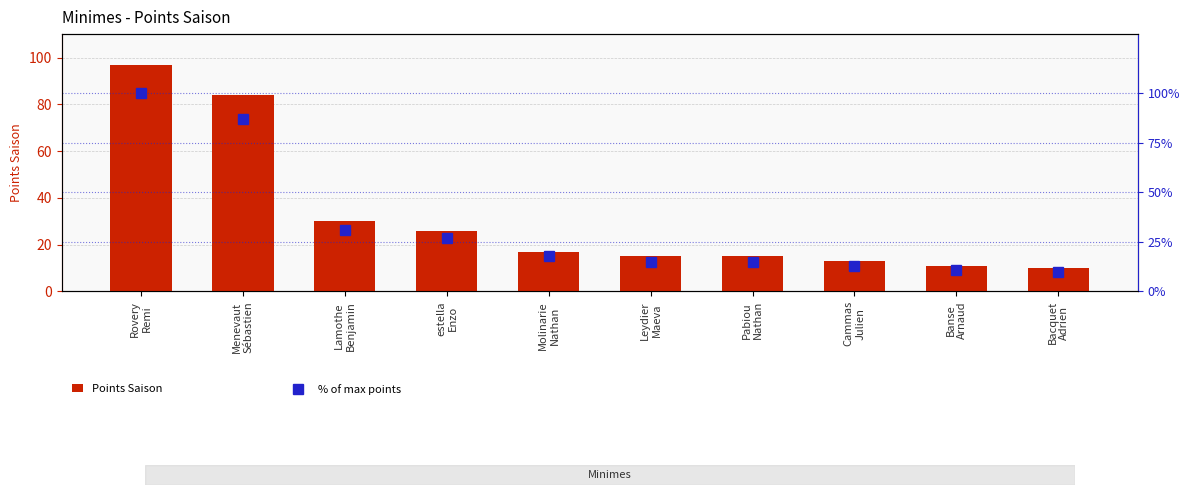

Which category has the highest value across all series?

Rovery
Remi